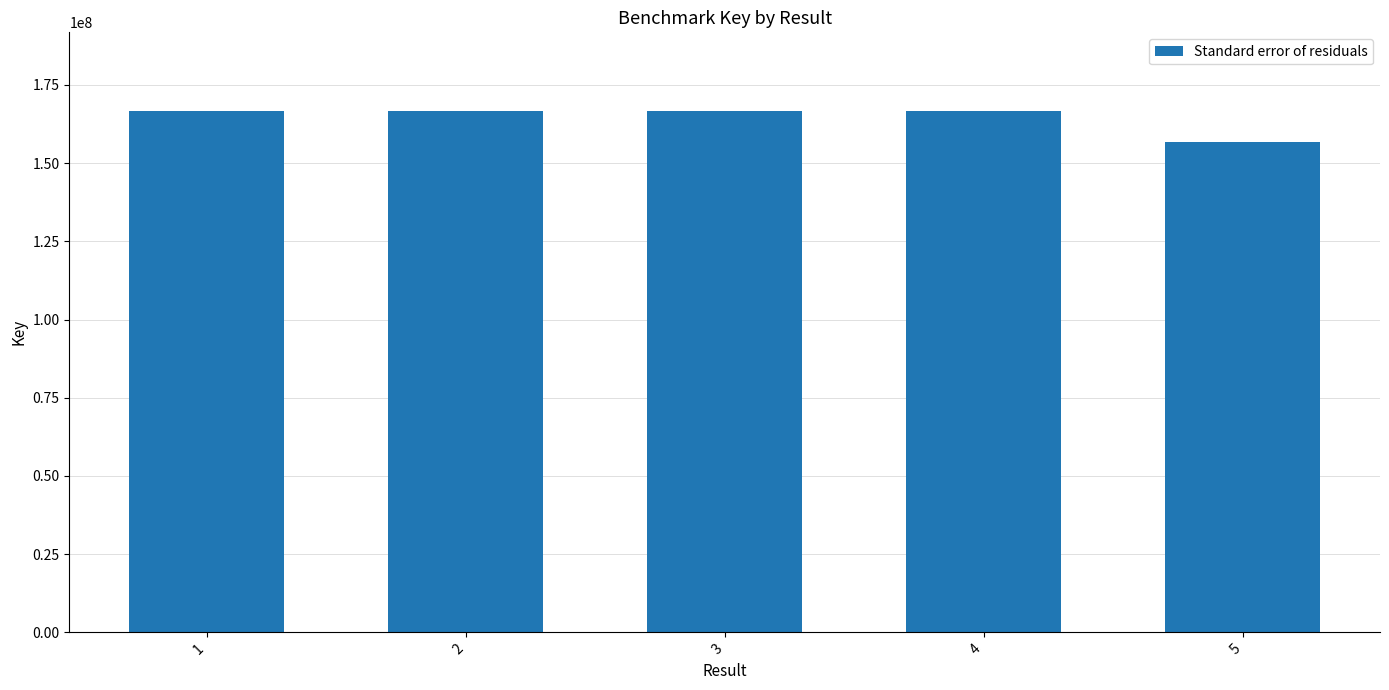

Which category has the lowest value across all series?

5